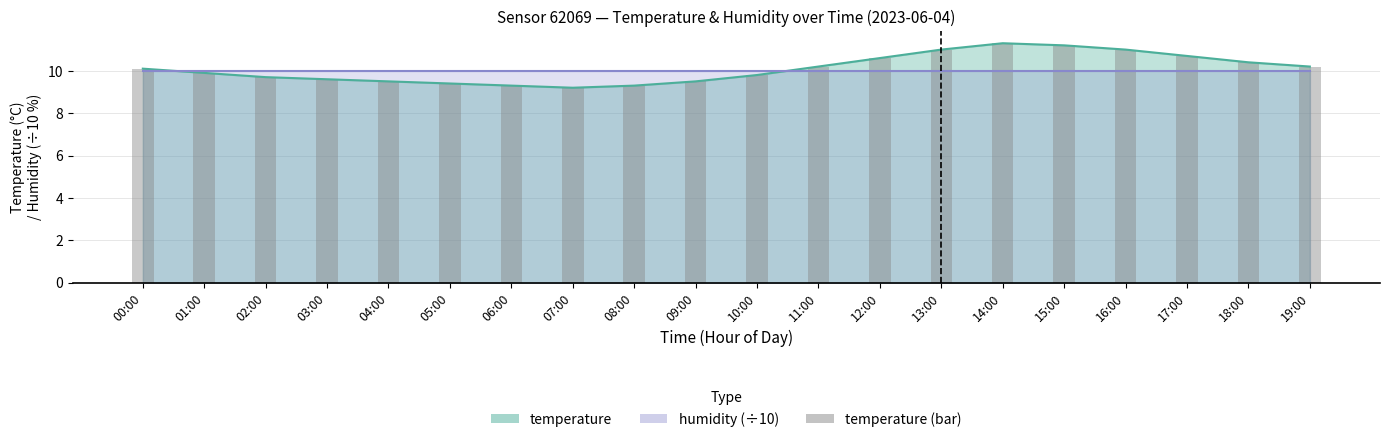

Reading right to left, transcribe all the data shown in this chart.

19:00=10.2	18:00=10.4	17:00=10.7	16:00=11.0	15:00=11.2	14:00=11.3	13:00=11.0	12:00=10.6	11:00=10.2	10:00=9.8	09:00=9.5	08:00=9.3	07:00=9.2	06:00=9.3	05:00=9.4	04:00=9.5	03:00=9.6	02:00=9.7	01:00=9.9	00:00=10.1